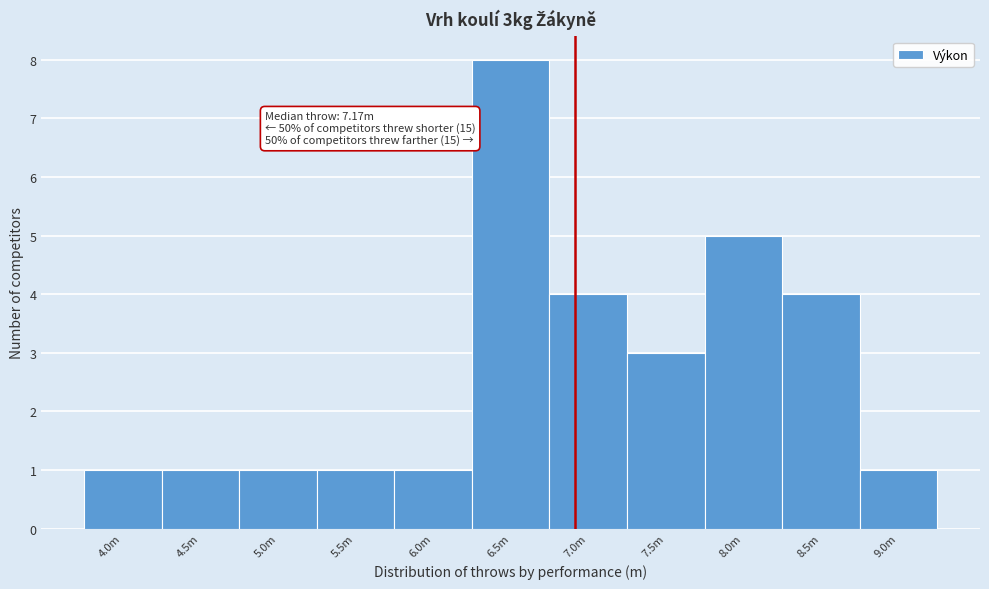

Reading right to left, transcribe all the data shown in this chart.

1	4	5	3	4	8	1	1	1	1	1